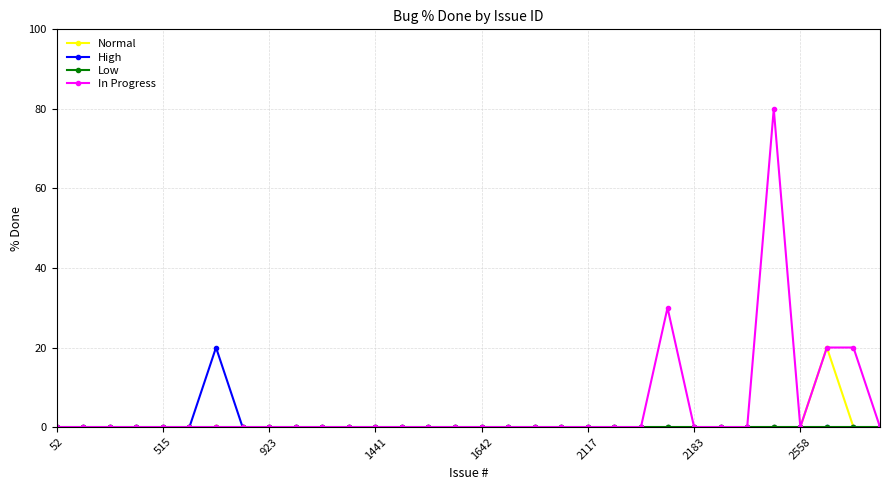

Which series has the largest total across all categories?

In Progress